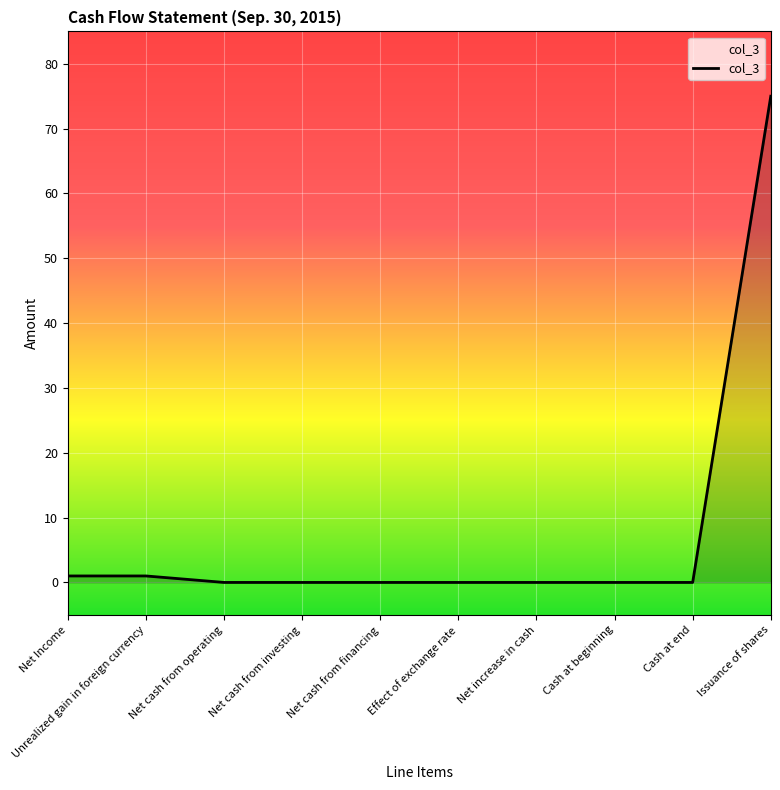

What is the difference between the maximum and minimum values?

75